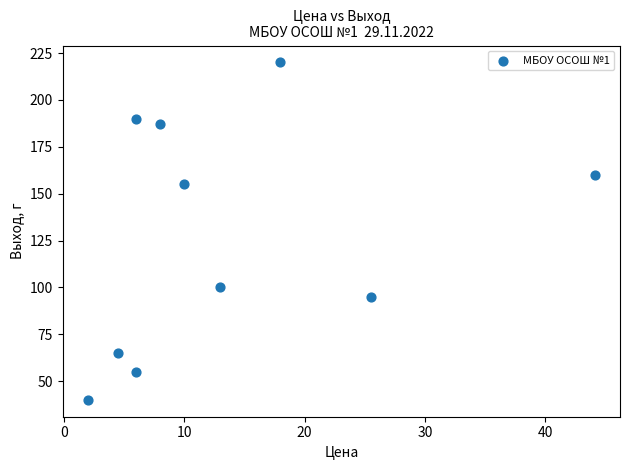

What is the range of Y values (max minus min)?

180